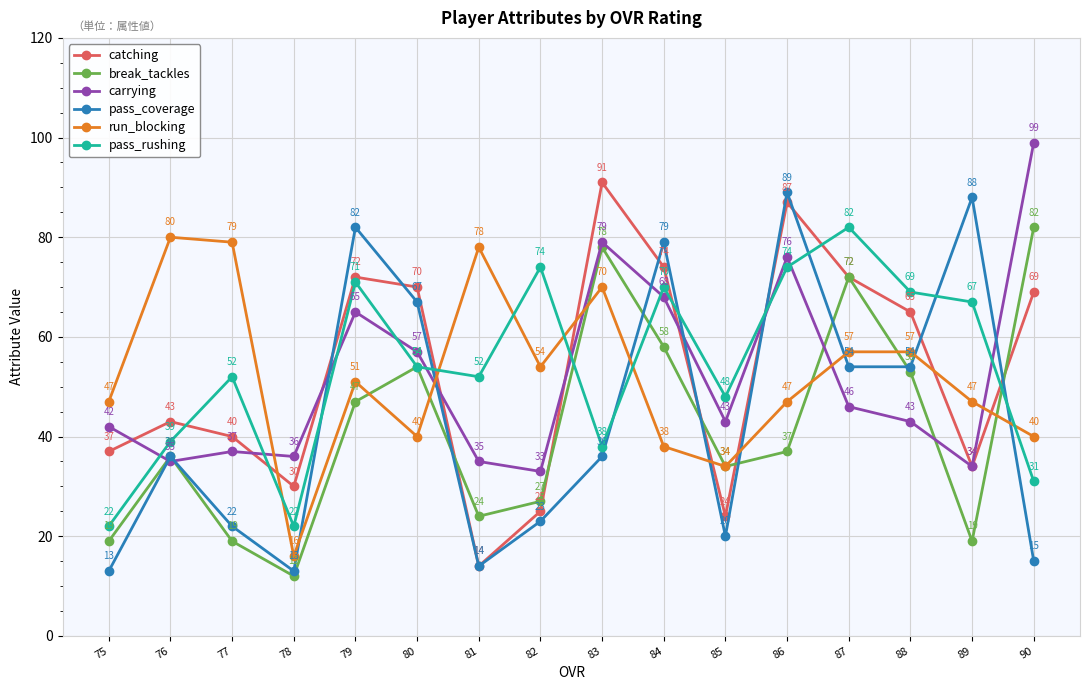

Where is the first local minimum for pass_coverage?

78